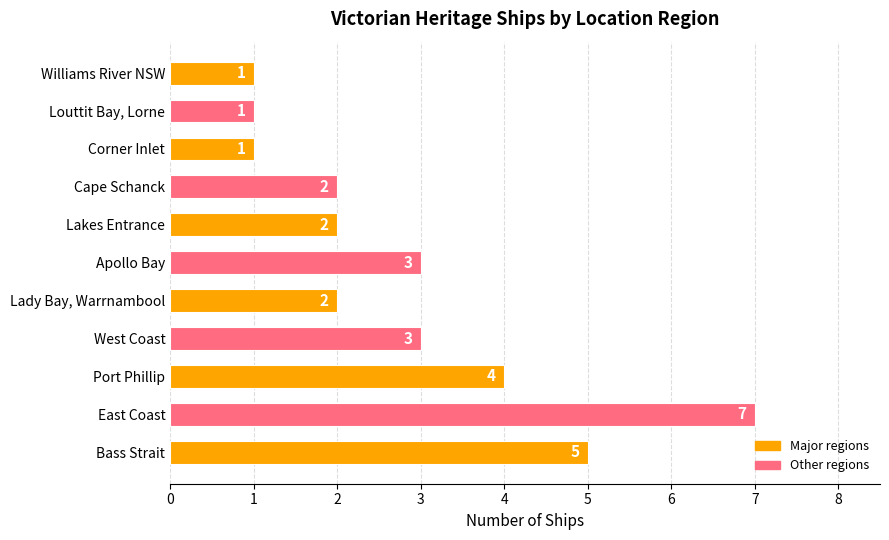

Reading top to bottom, what are all the values shown in this chart?

1	1	1	2	2	3	2	3	4	7	5